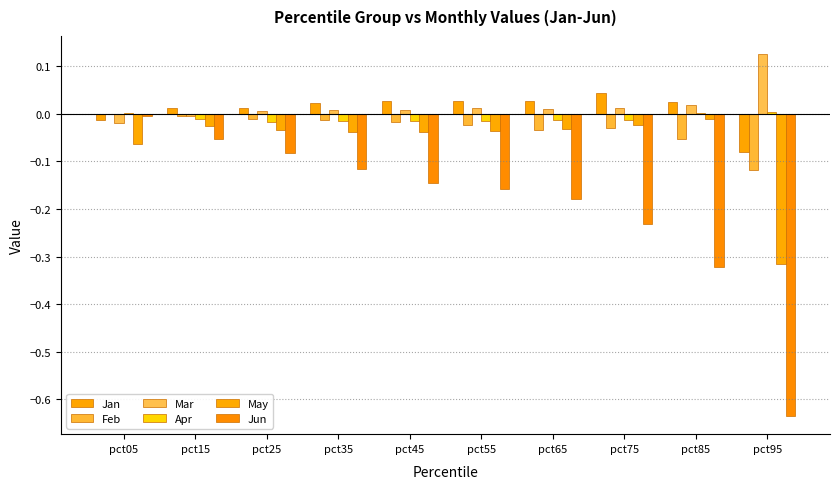

At how many categories does at least one series exceed 0?

10